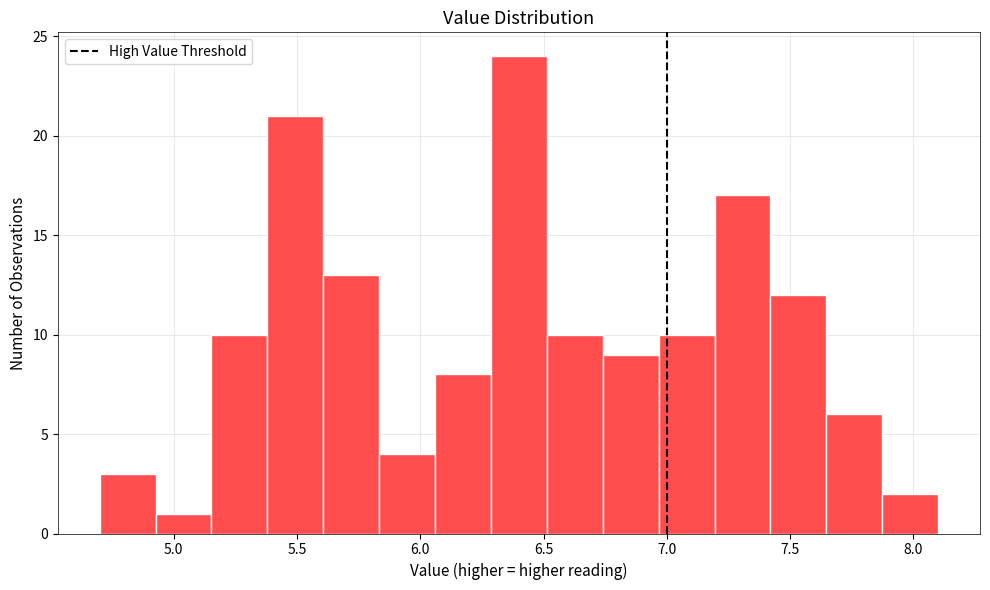

What is the height of the bar covering 5.15 to 5.40 on the x-axis? Neither the bar edges nor the heights are printed on the chart, so give them approximately, as read against the axes.

10